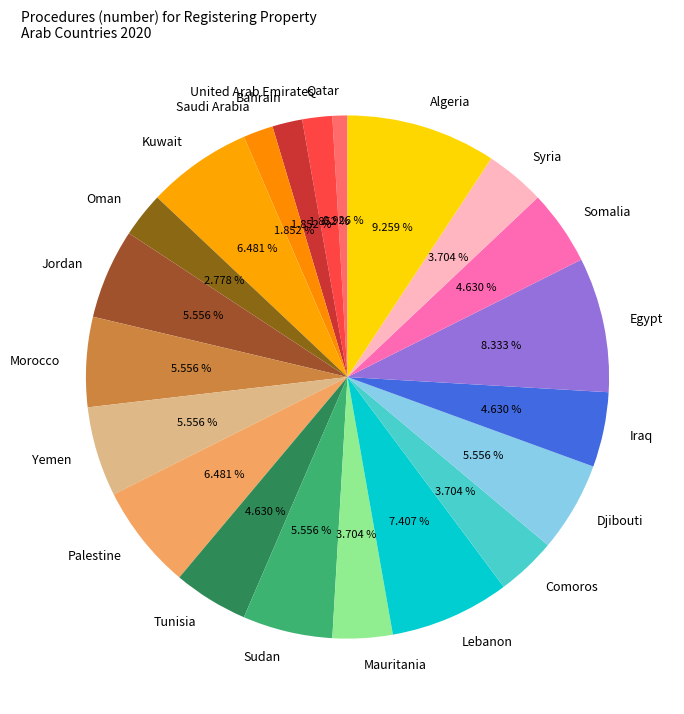

Combined, what portion of the pie is Morocco and United Arab Emirates?

7.4%